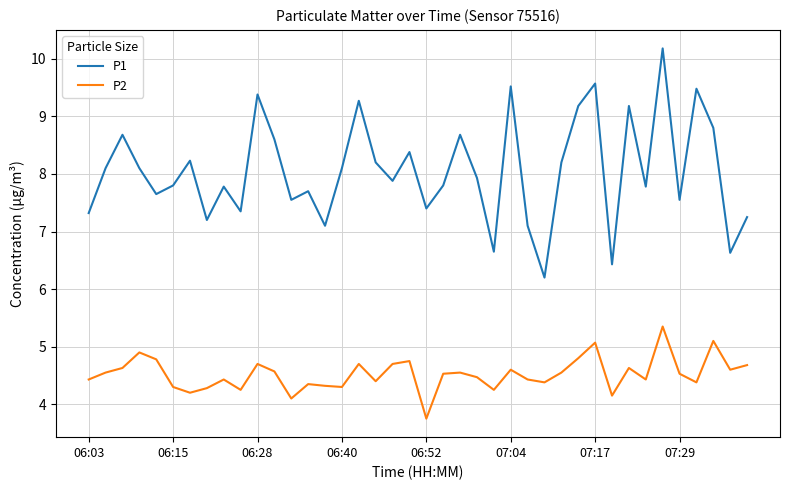

True or false: P2 and P1 cross at least once.

False